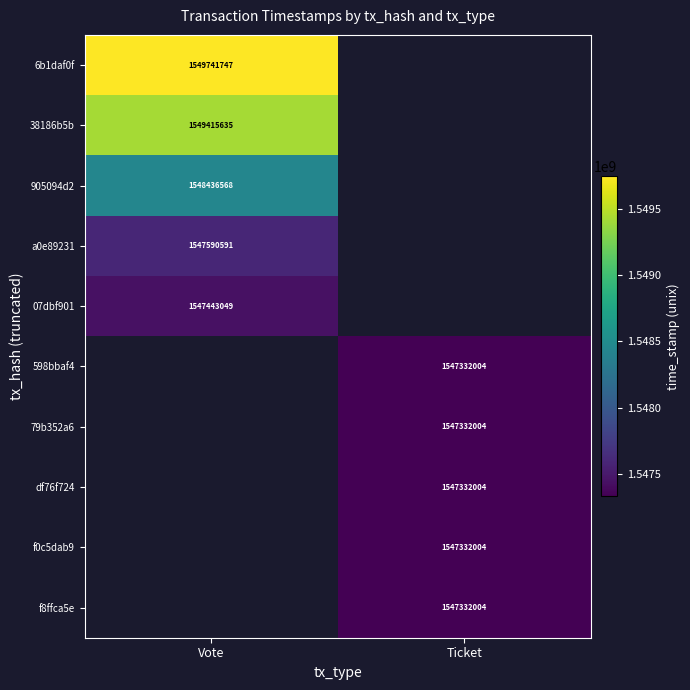

How many series are shown in this chart?

10